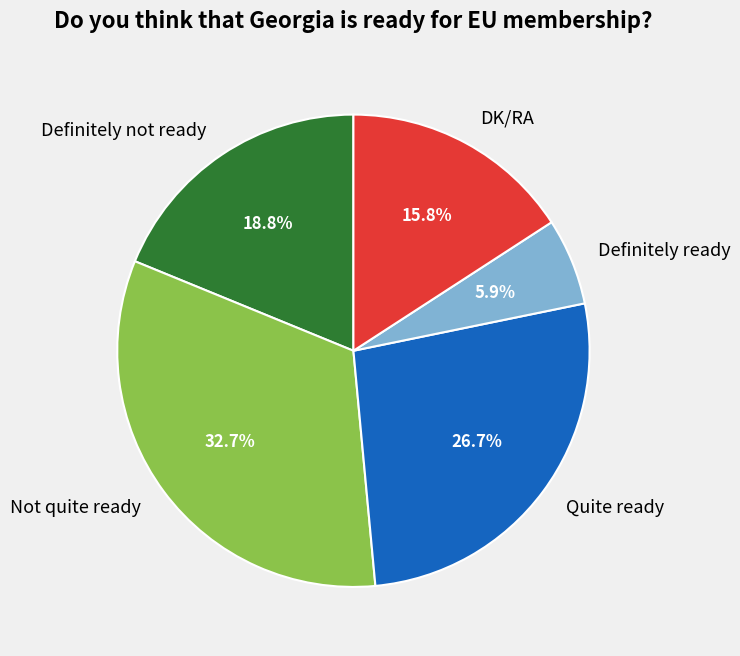

To the nearest percent, what is the difference between the largest and smallest slice percentages?

27%